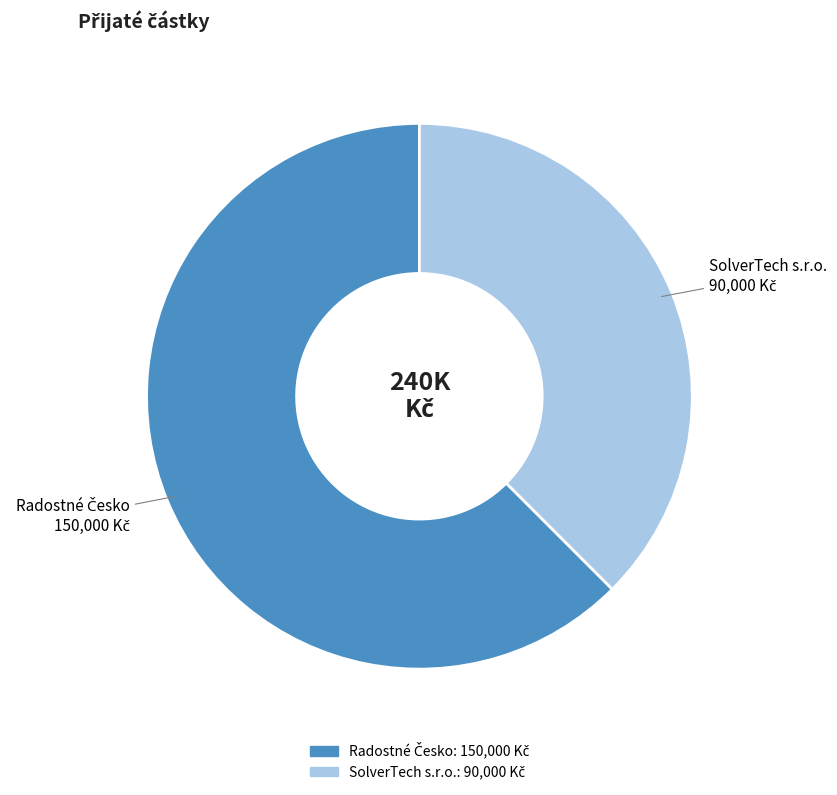

Which slice is the smallest?

SolverTech s.r.o.